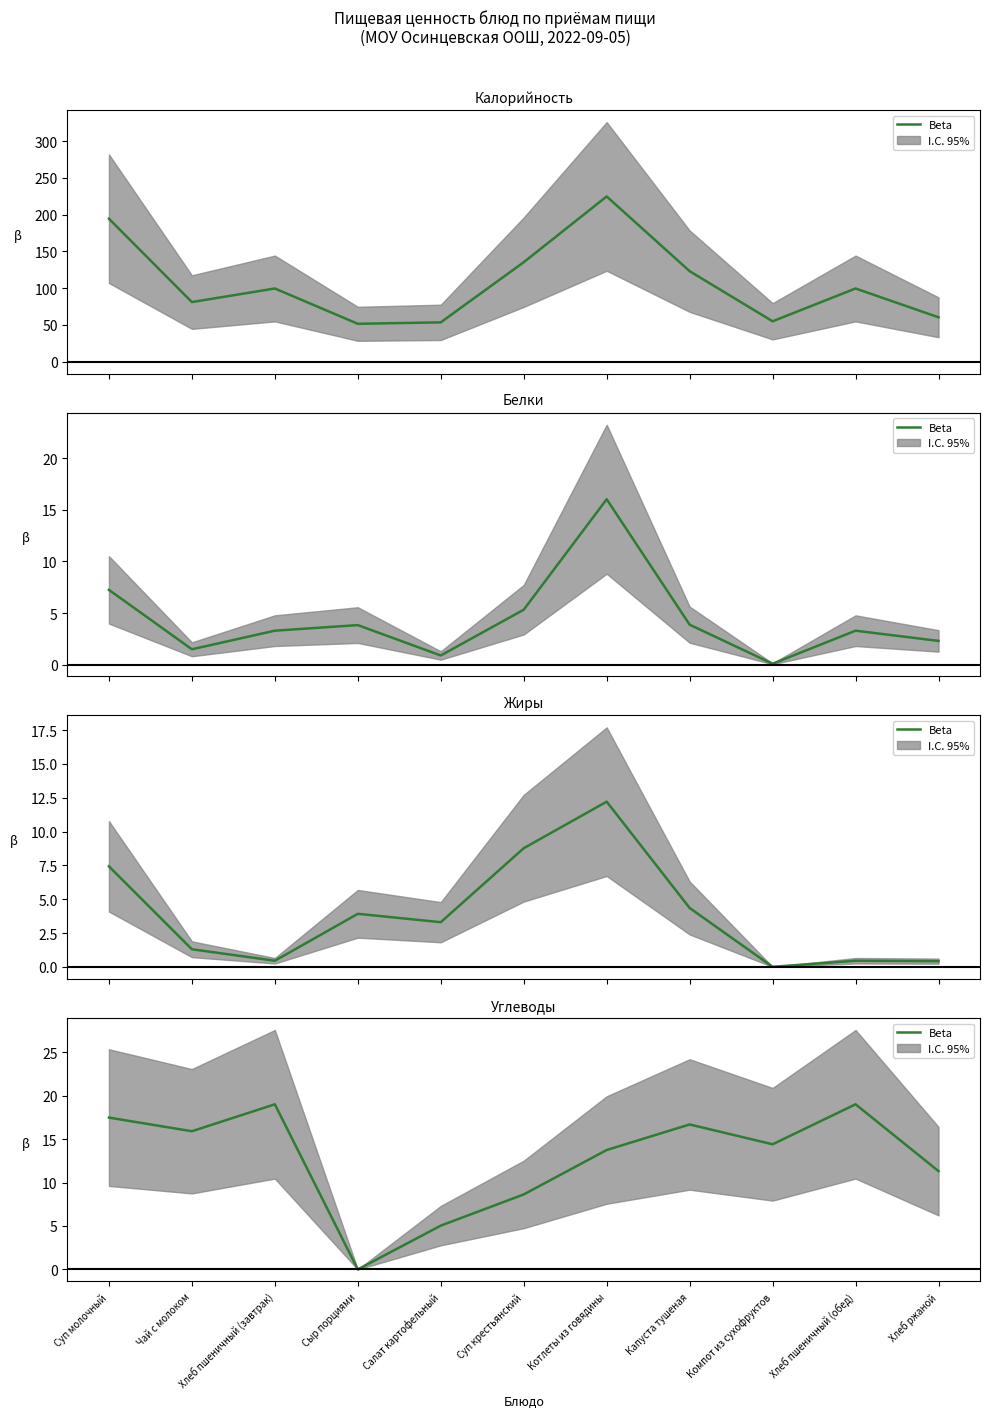

How many lines are shown in the chart?

1